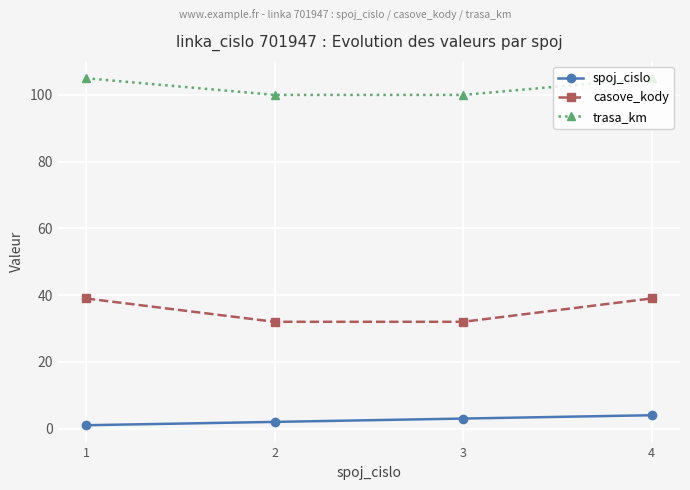

What is the sum of the trasa_km values at 3 and 4?

205